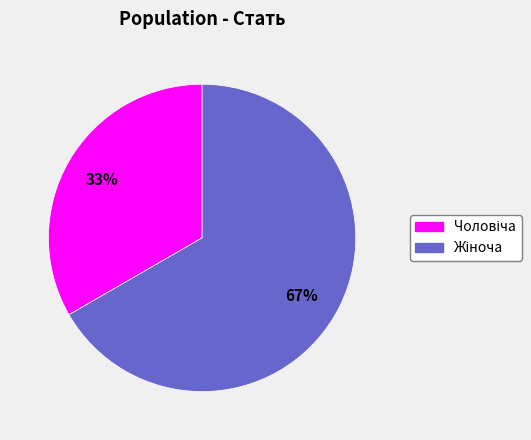

To the nearest percent, what is the average slice percentage?

50%